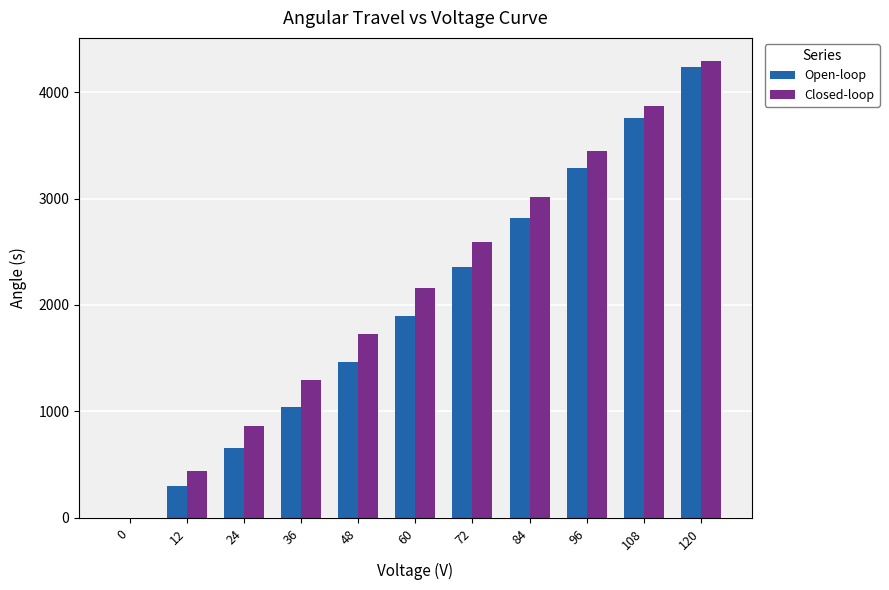

What is the sum of the Open-loop values at 96 and 60?

5183.3